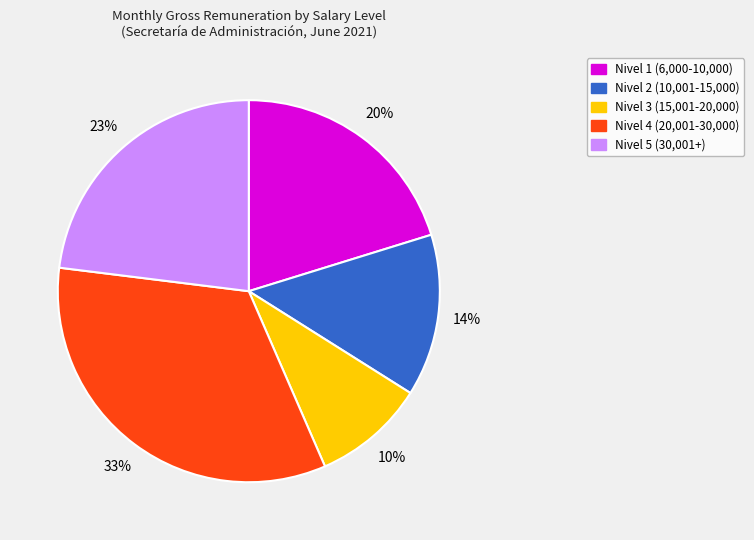

The Nivel 3 (15,001-20,000) slice represents 17% of the pie. True or false?

False